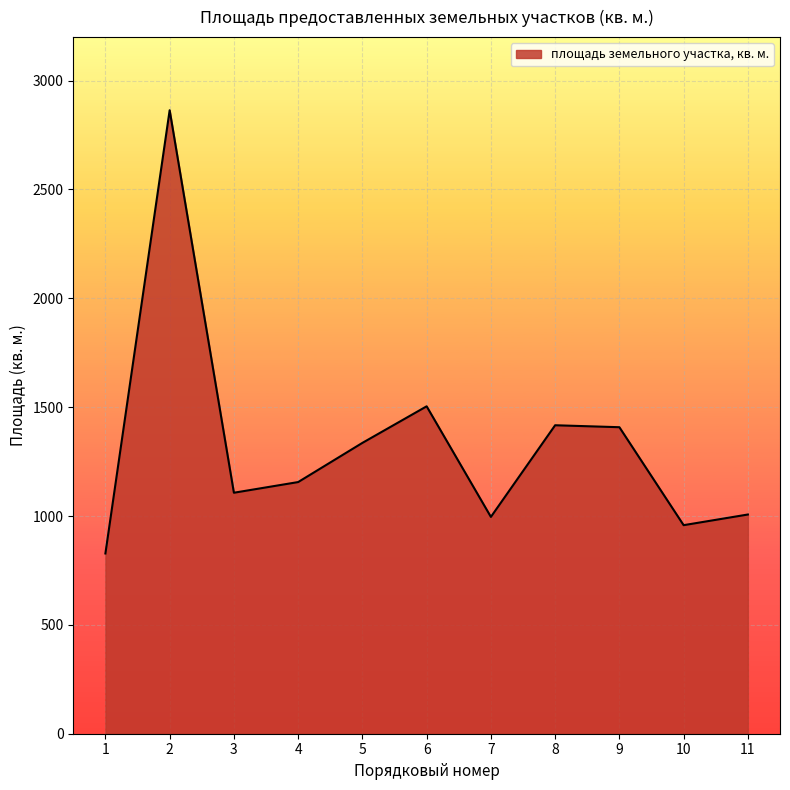

What is the ratio of the value at 2 to the value at 5?

2.1